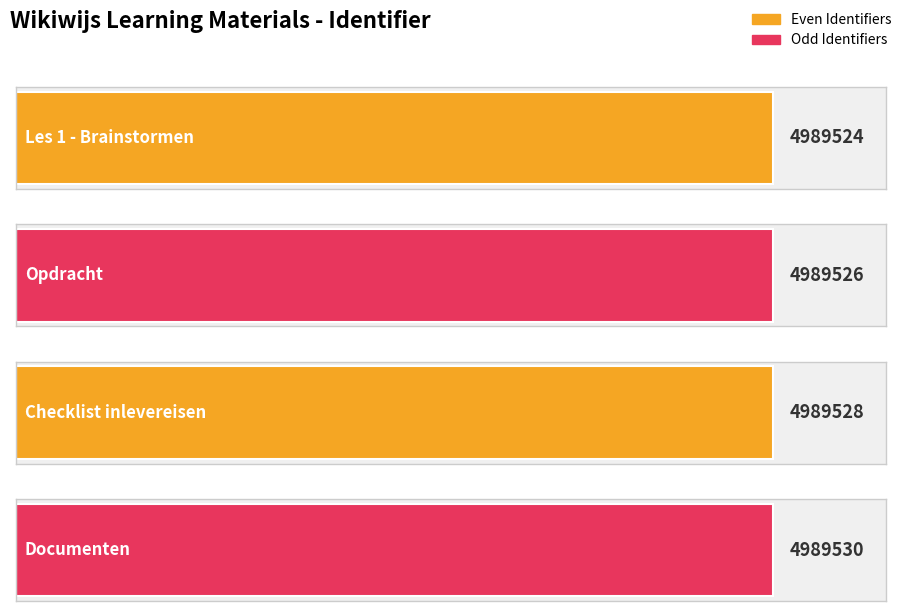

Where does the data first go above 4989528?

Documenten